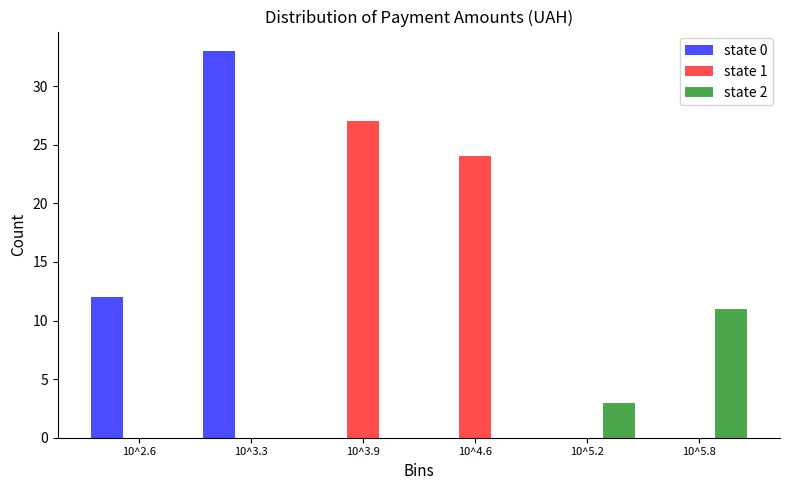

Reading left to right, list all the values displayed in this chart.

state 0: 10^2.6=12	10^3.3=33	10^3.9=0	10^4.6=0	10^5.2=0	10^5.8=0
state 1: 10^2.6=0	10^3.3=0	10^3.9=27	10^4.6=24	10^5.2=0	10^5.8=0
state 2: 10^2.6=0	10^3.3=0	10^3.9=0	10^4.6=0	10^5.2=3	10^5.8=11